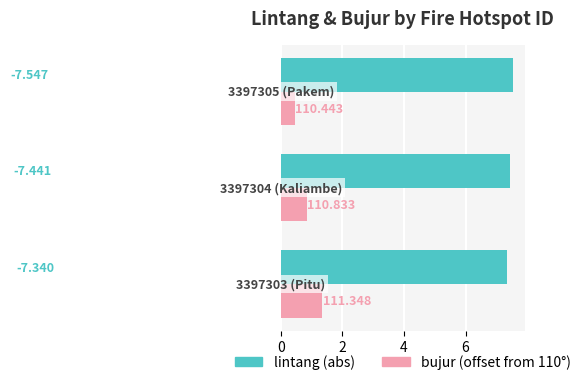

What are all the series names shown in the legend?

lintang (abs), bujur (offset from 110°)